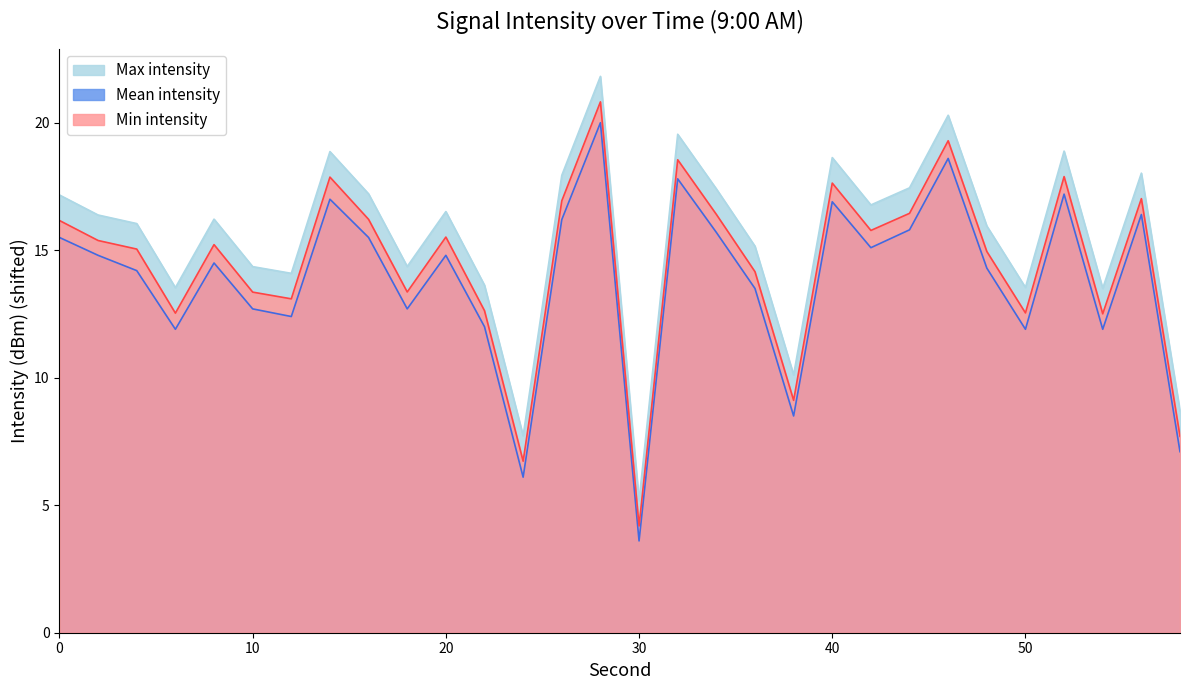

At which label is Max intensity closest to 12?

54